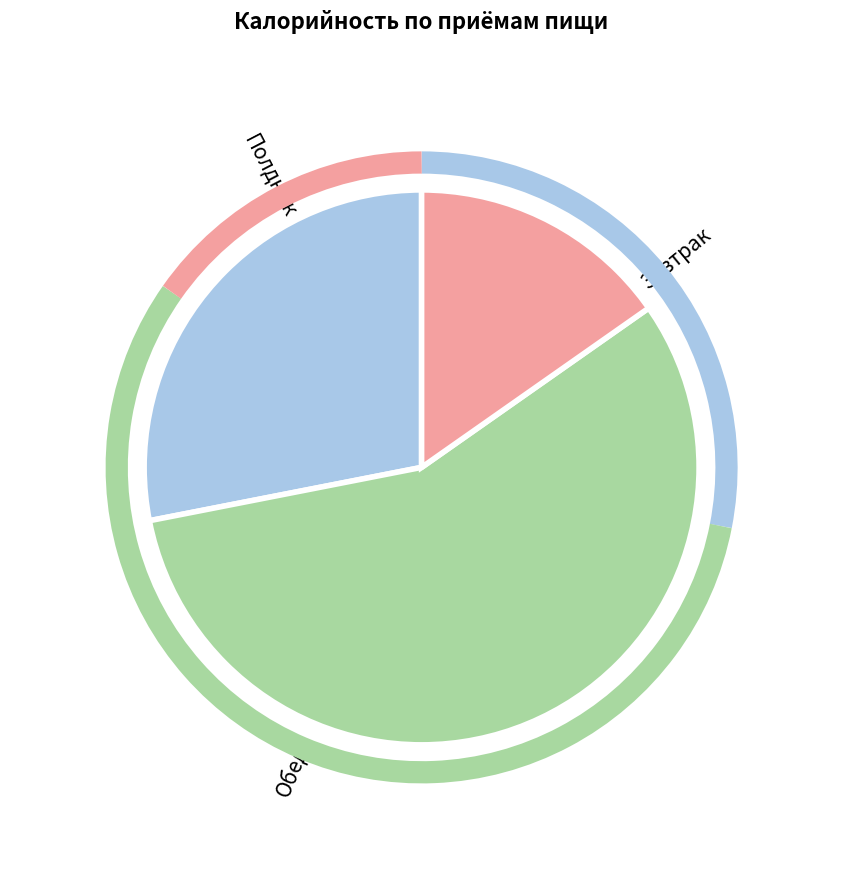

Combined, do гор.блюдо and напиток account for over 50%?

No